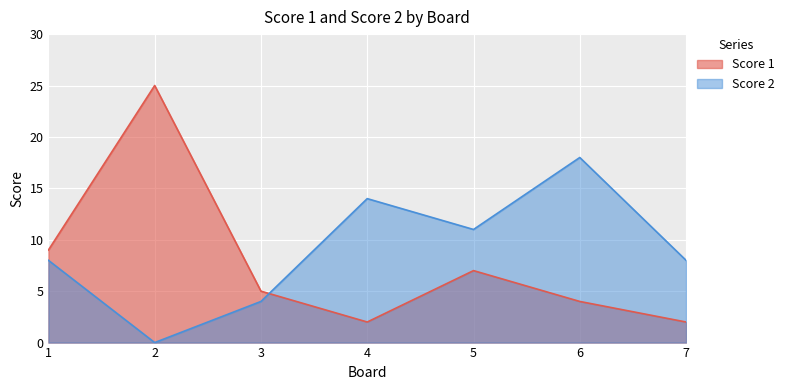

In Score 1, how many points are lower than both neighbors (excluding endpoints)?

1